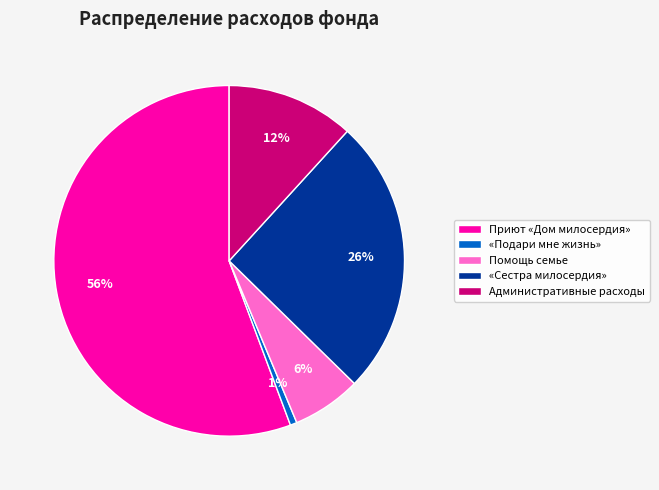

To the nearest percent, what is the difference between the «Сестра милосердия» and Административные расходы slice percentages?

14%